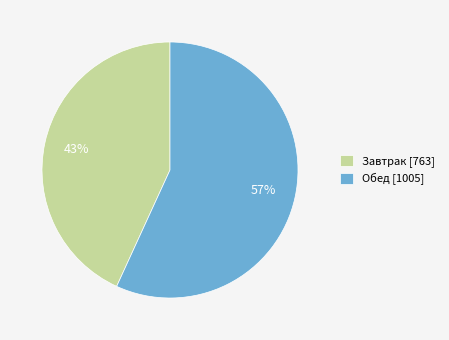

To the nearest percent, what is the difference between the largest and smallest slice percentages?

14%